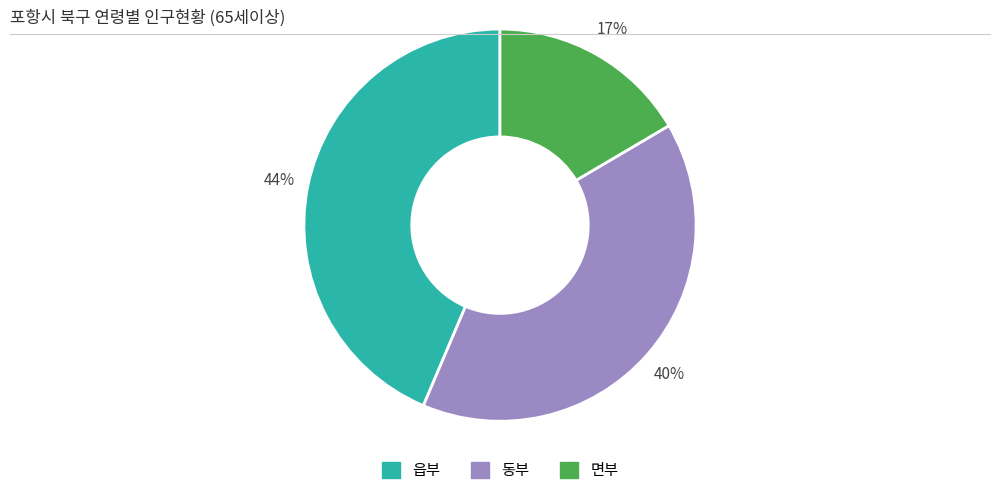

Is there any slice that represents more than half of the pie?

No